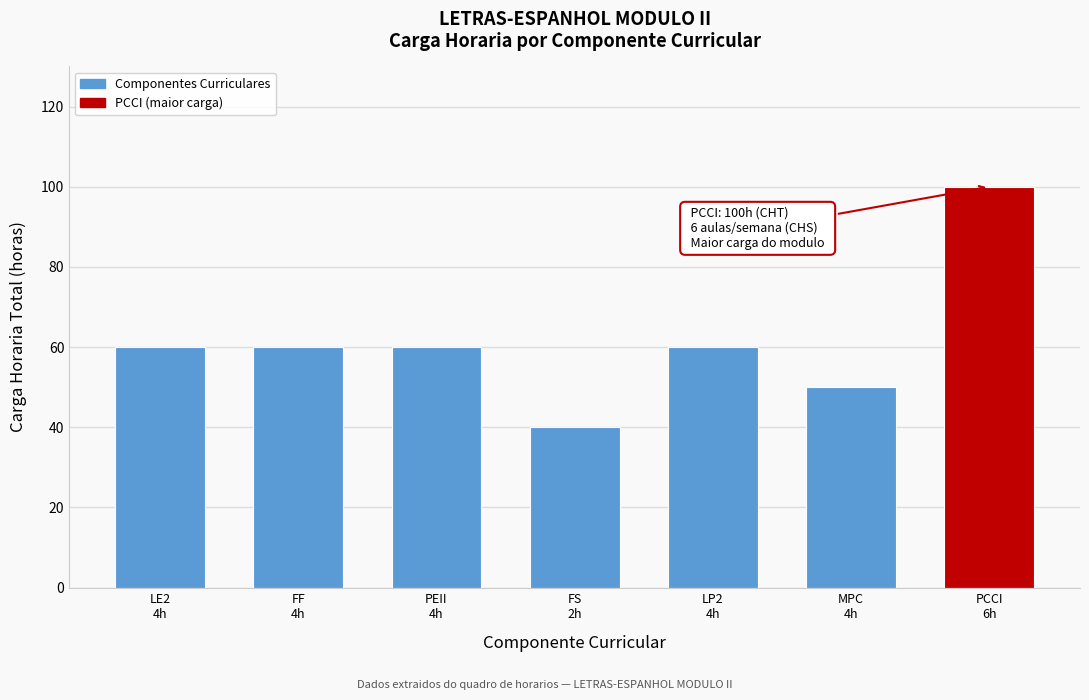

Reading left to right, extract all data points from this chart.

60	60	60	40	60	50	100